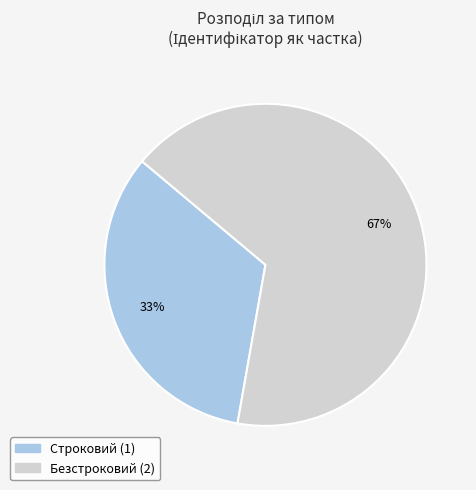

Which has a higher value, Строковий or Безстроковий?

Безстроковий